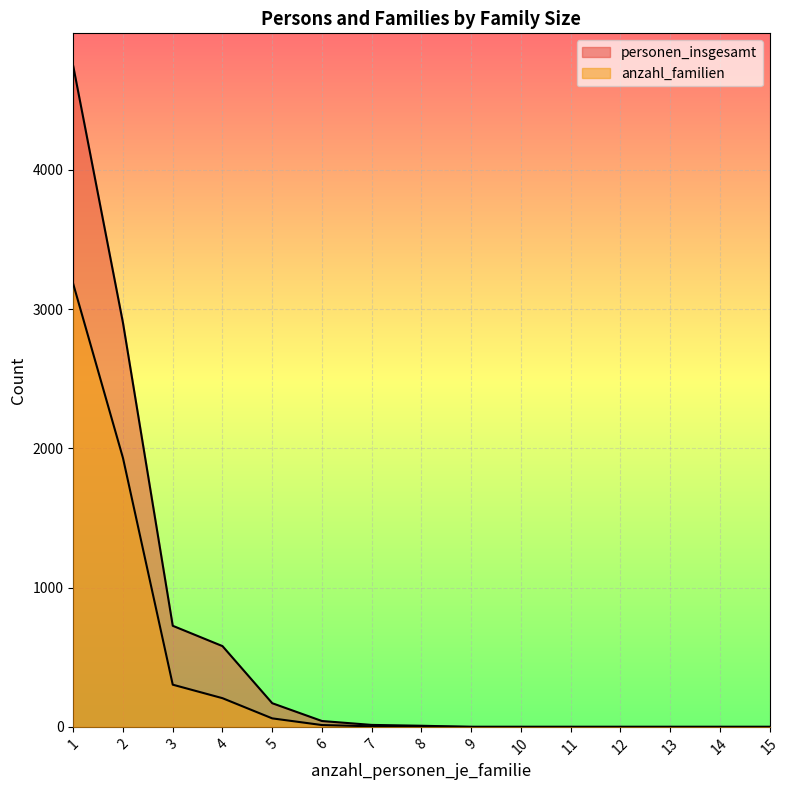

What is the difference between the anzahl_familien values at 7 and 11?

4